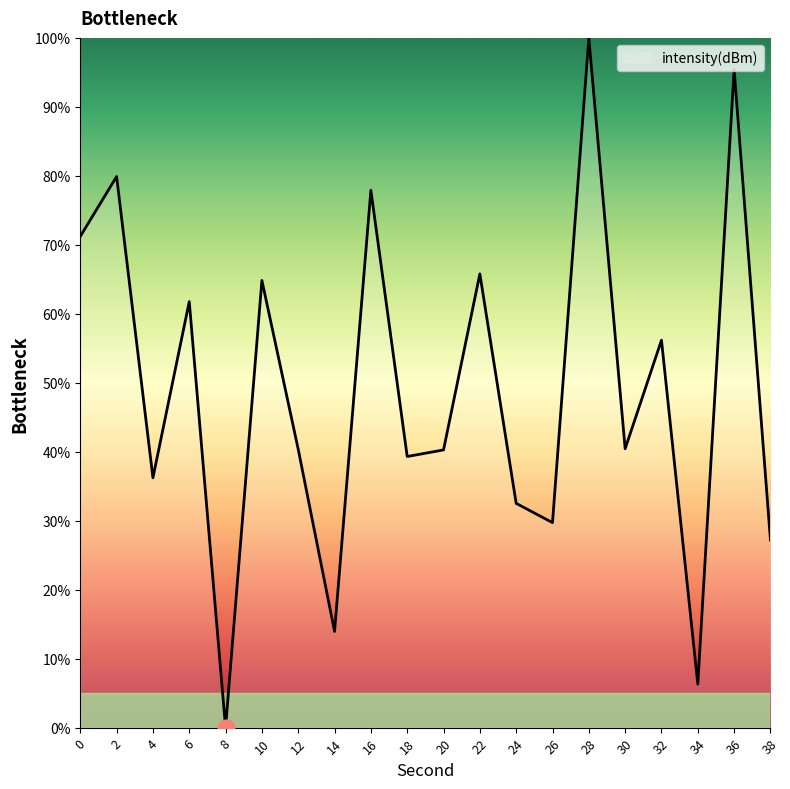

Is it true that the value at 20 is 12.9?

False